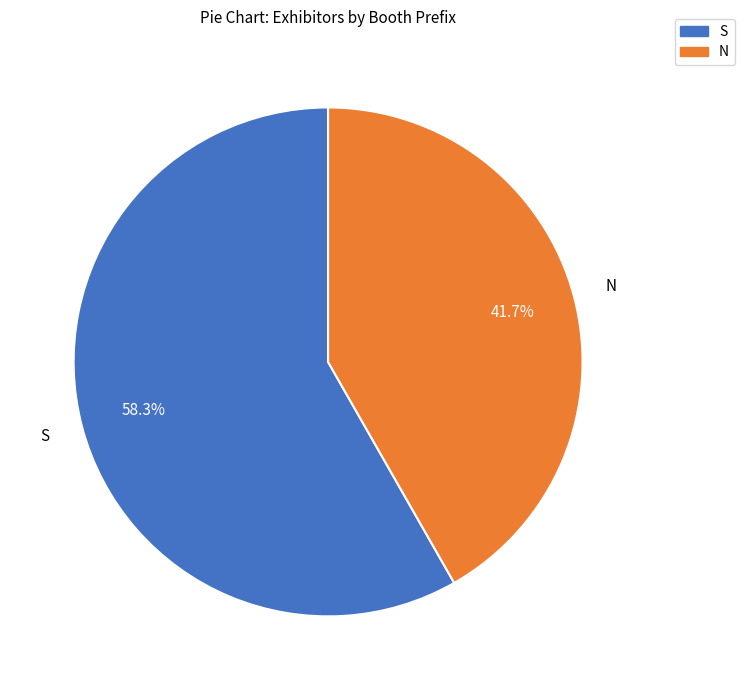

Is there any slice that represents more than half of the pie?

Yes